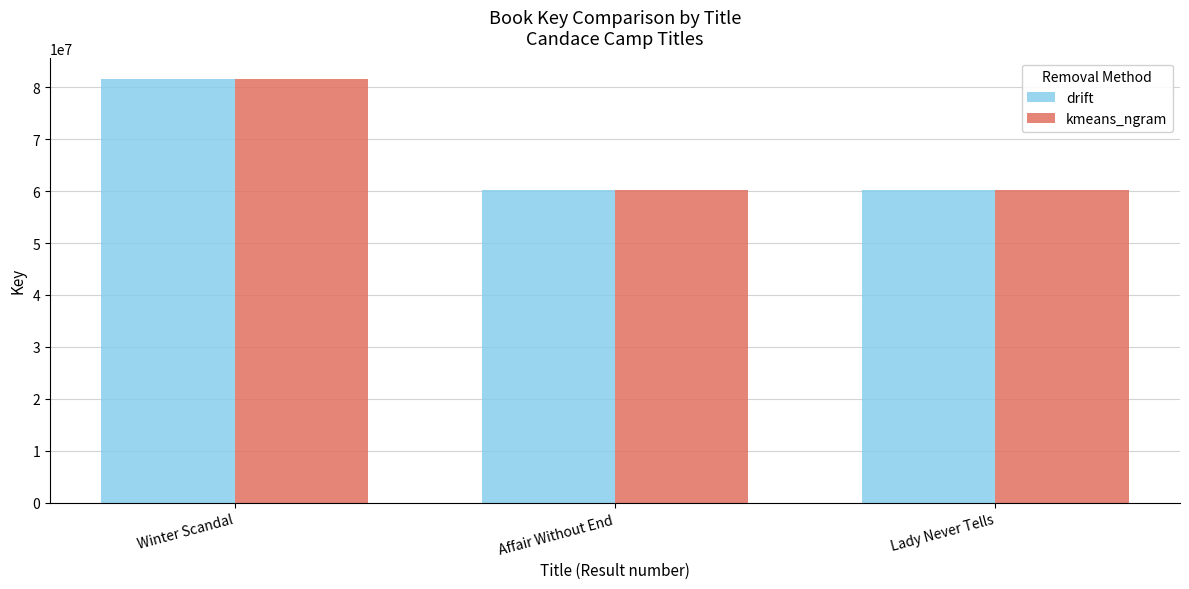

What is the lowest value of the kmeans_ngram series?

60236385